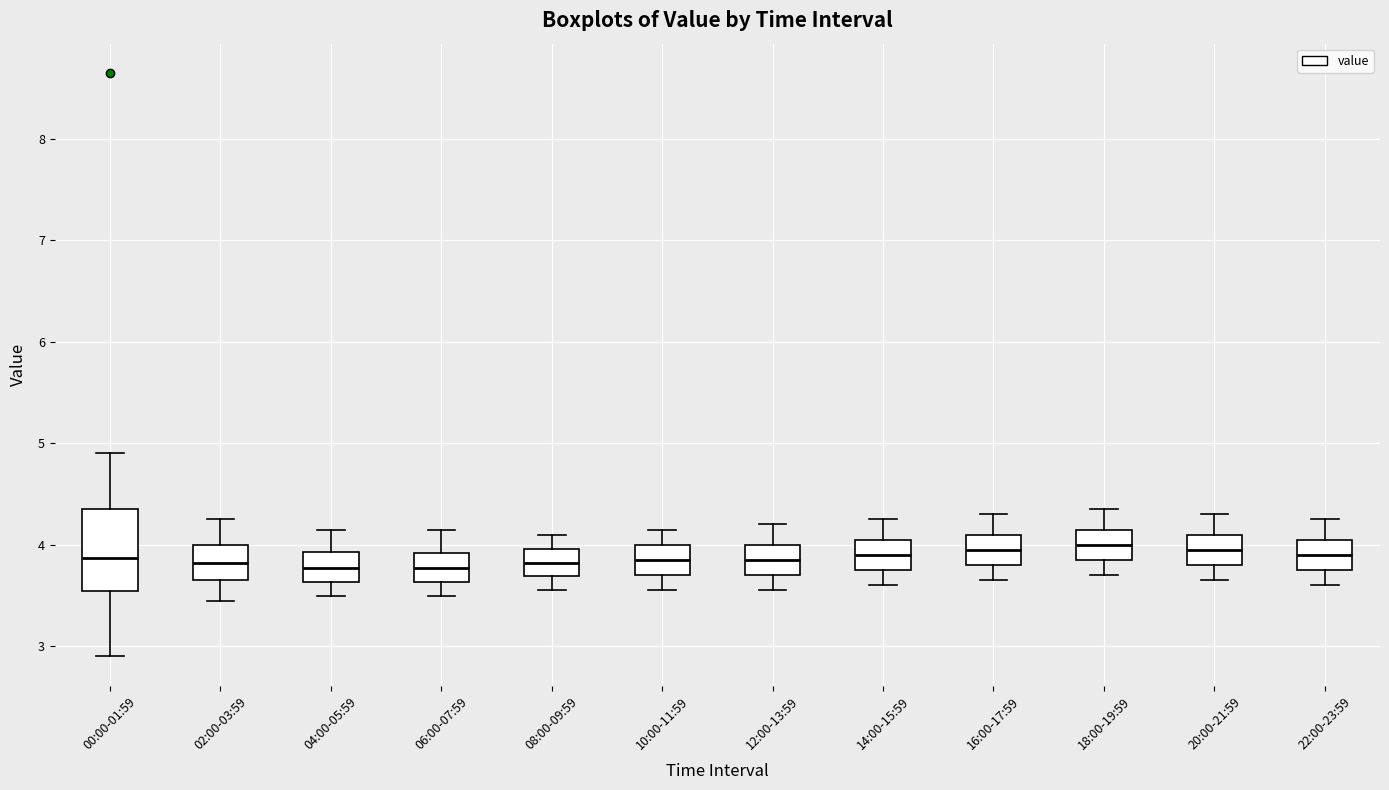

Reading left to right, read every box against the y-axis: the position of its median line, the range the box covers, and the ends of its whiskers. The values are not printed on the chart, so give them approximately, as read against the axis.

00:00-01:59: median 3.9, box 3.5 to 4.4, whiskers 2.9 to 4.9
02:00-03:59: median 3.8, box 3.7 to 4.0, whiskers 3.5 to 4.3
04:00-05:59: median 3.8, box 3.6 to 3.9, whiskers 3.5 to 4.2
06:00-07:59: median 3.8, box 3.6 to 3.9, whiskers 3.5 to 4.2
08:00-09:59: median 3.8, box 3.7 to 4.0, whiskers 3.6 to 4.1
10:00-11:59: median 3.9, box 3.7 to 4.0, whiskers 3.6 to 4.2
12:00-13:59: median 3.9, box 3.7 to 4.0, whiskers 3.6 to 4.2
14:00-15:59: median 3.9, box 3.8 to 4.1, whiskers 3.6 to 4.3
16:00-17:59: median 4.0, box 3.8 to 4.1, whiskers 3.7 to 4.3
18:00-19:59: median 4.0, box 3.9 to 4.2, whiskers 3.7 to 4.4
20:00-21:59: median 4.0, box 3.8 to 4.1, whiskers 3.7 to 4.3
22:00-23:59: median 3.9, box 3.8 to 4.1, whiskers 3.6 to 4.3